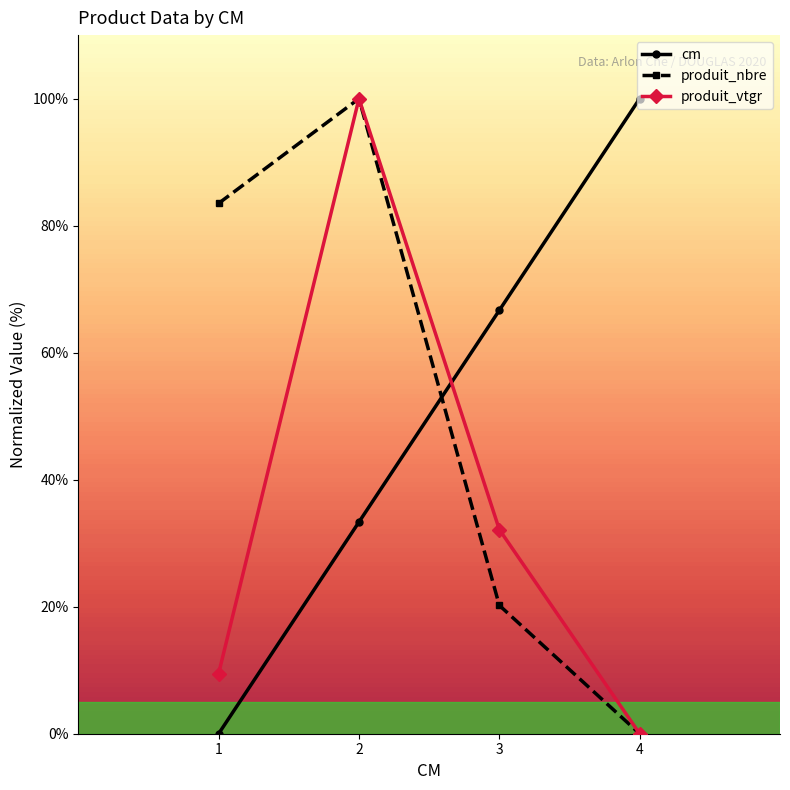

True or false: cm has more than 2 points higher than both neighbors.

False